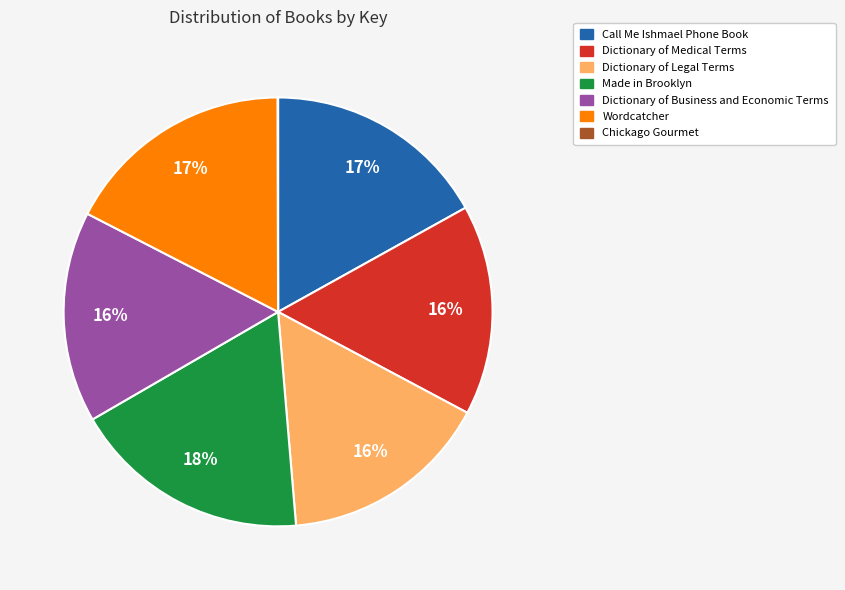

True or false: Wordcatcher accounts for 10% of the total.

False